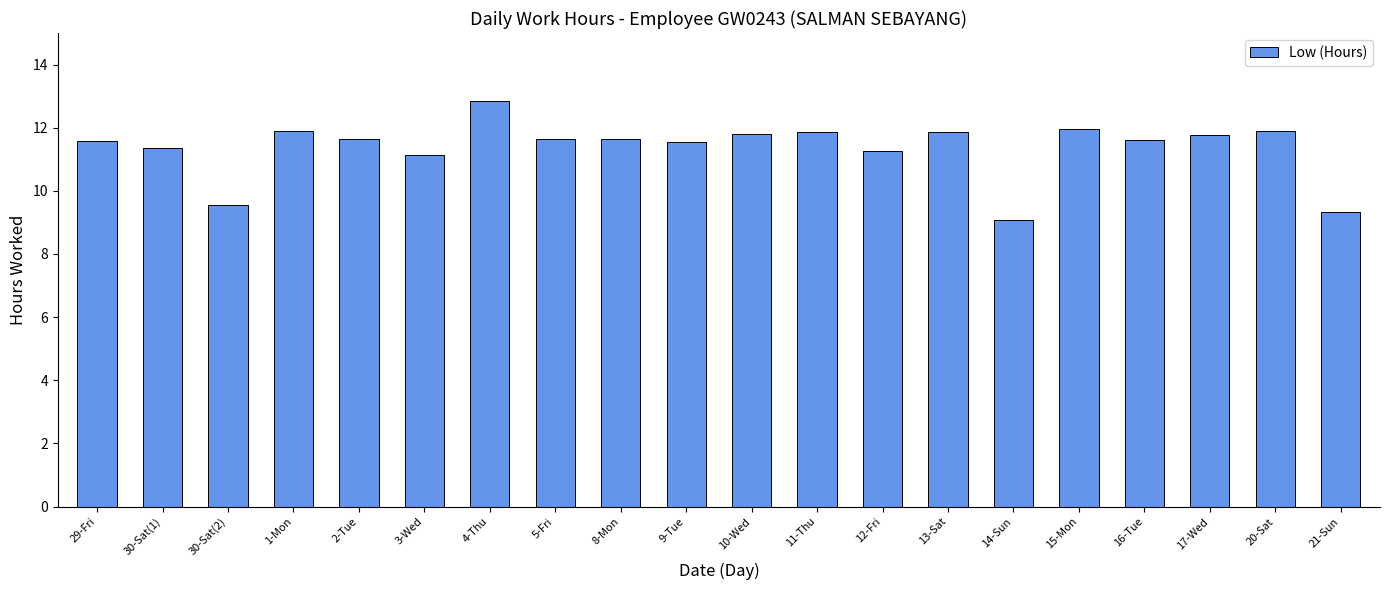

How many bars are there in total?

20